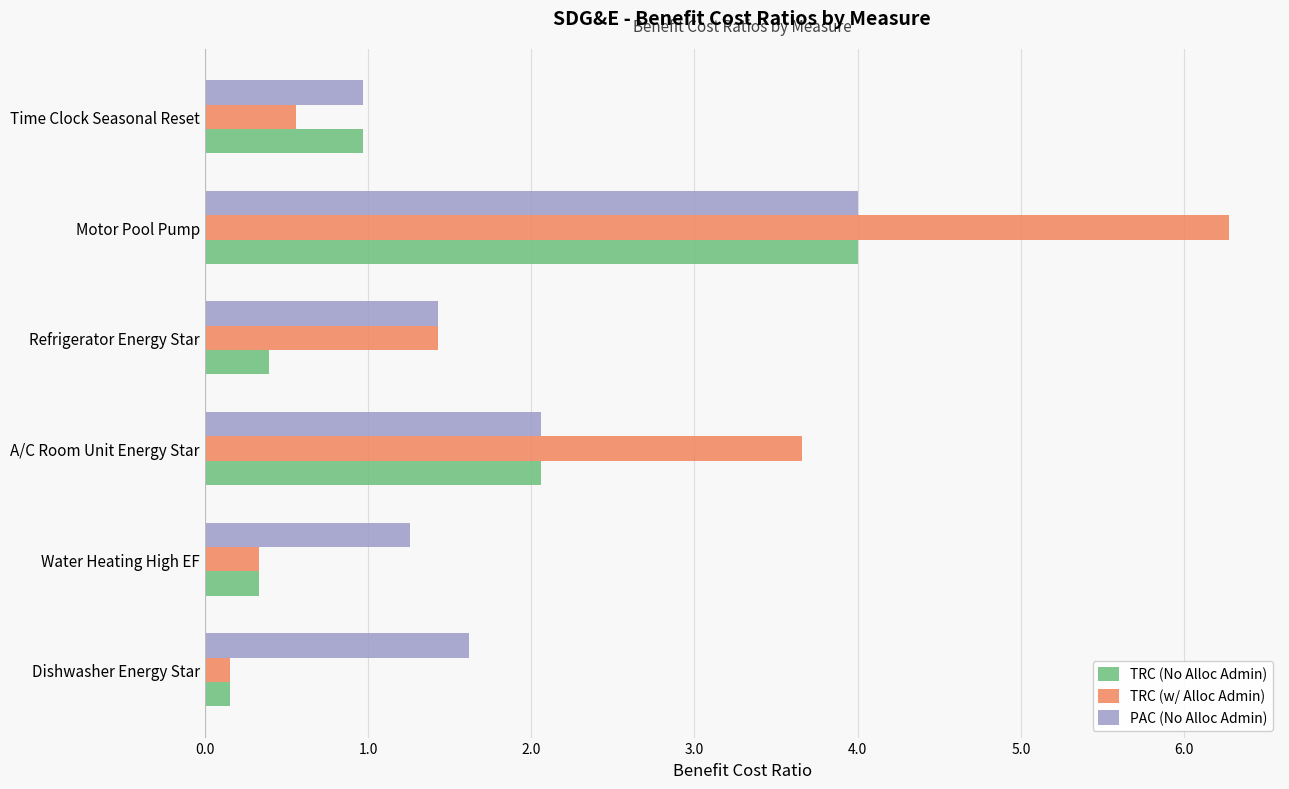

True or false: PAC (No Alloc Admin) has a value of 1.0 at Motor Pool Pump.

False